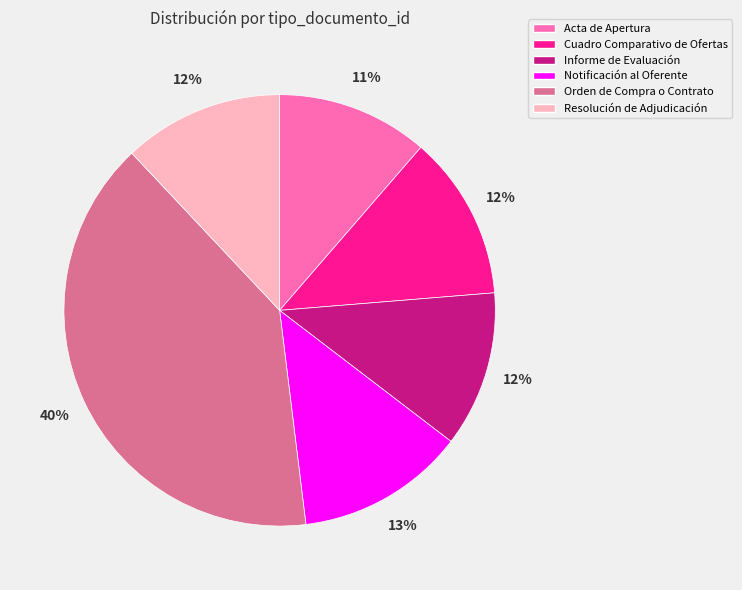

Which slice is the largest?

Orden de Compra o Contrato